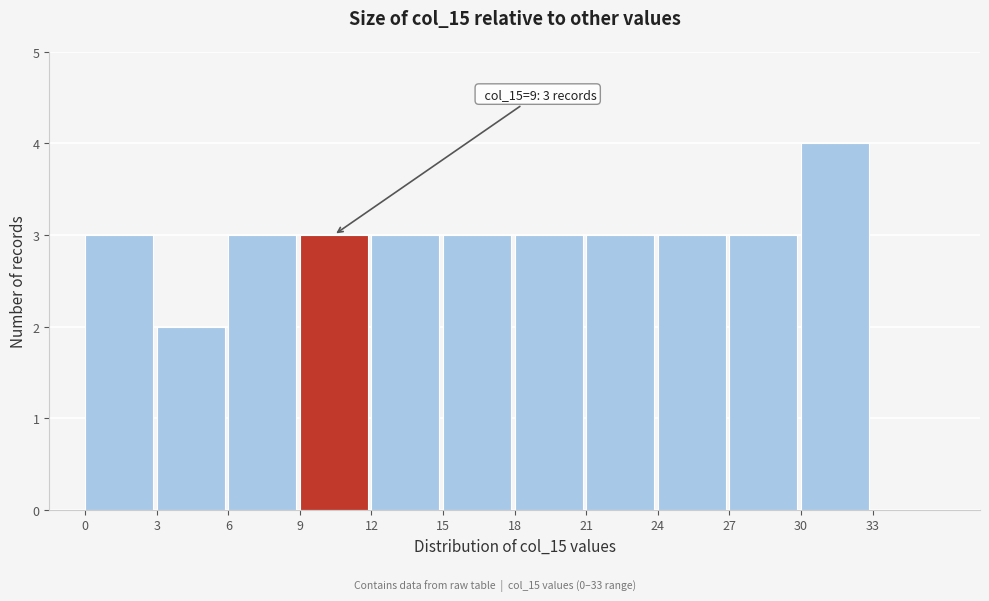

Which range on the x-axis has the tallest bar?

30 to 33